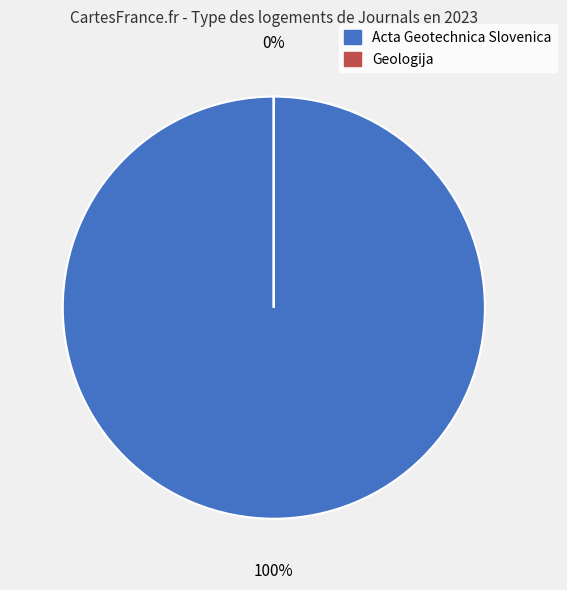

Rank the categories by value from lowest to highest.

Geologija, Acta Geotechnica Slovenica